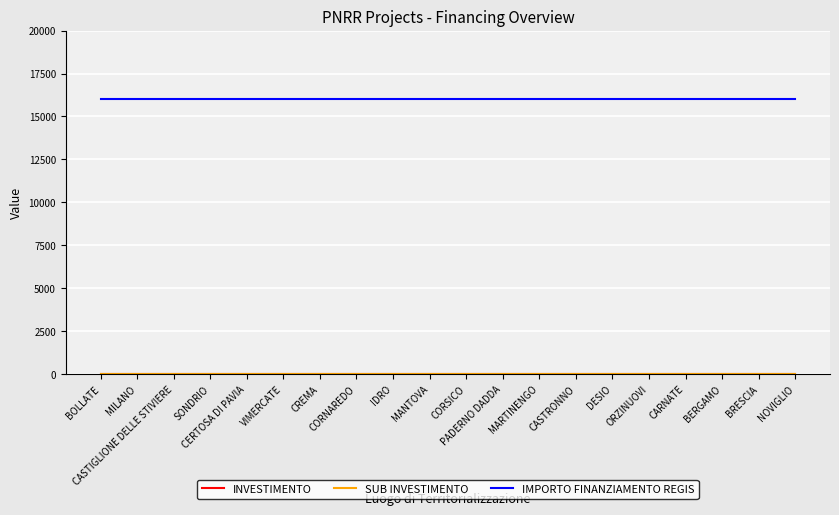

Which category has the highest value in the SUB INVESTIMENTO series?

BOLLATE